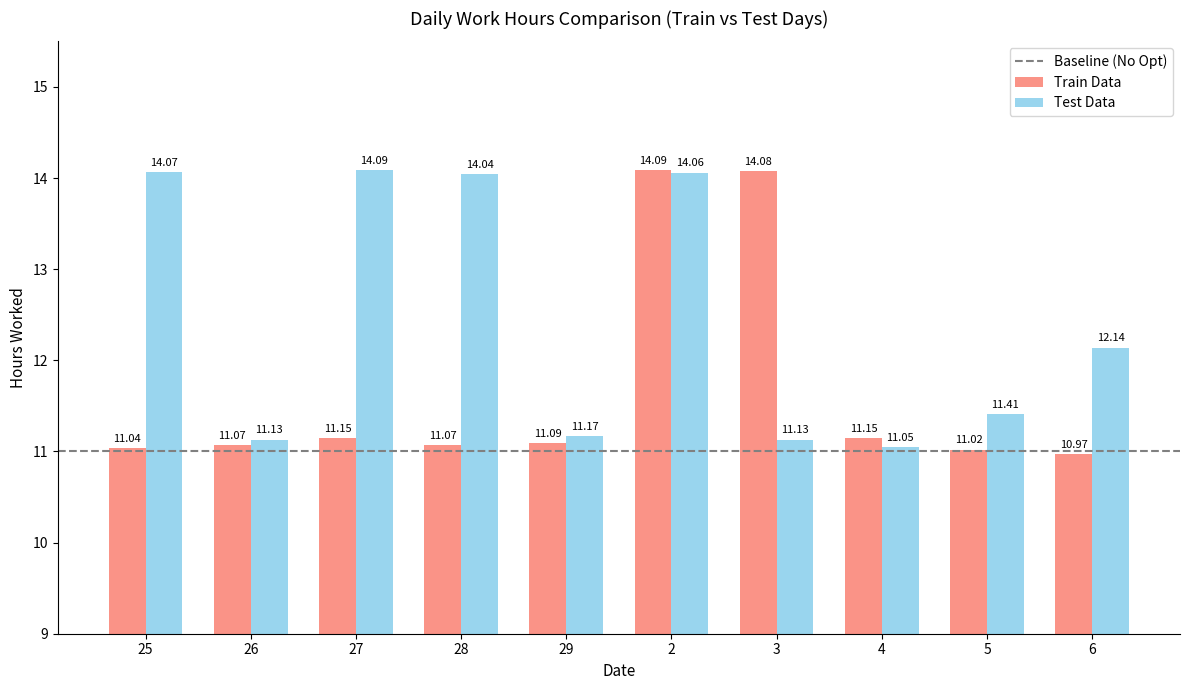

Are the bars grouped side by side (vs. stacked)?

Yes